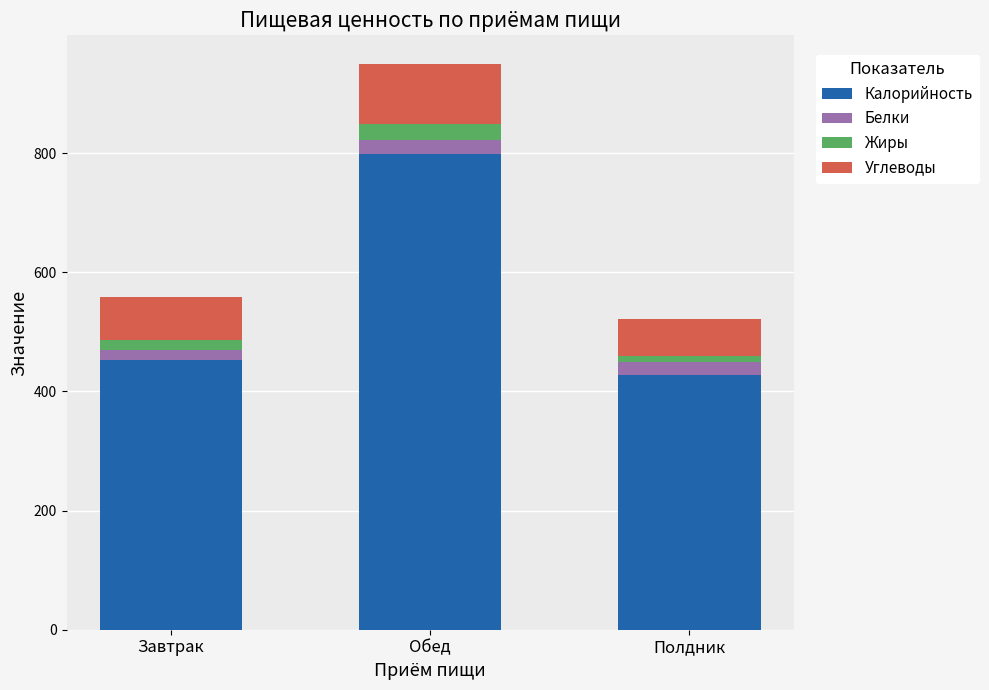

What is the average value of the Калорийность series?

559.6